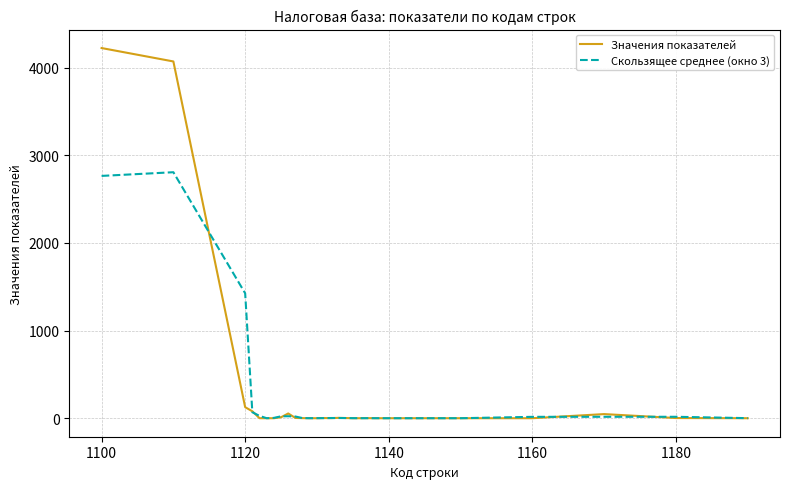

Rank the series by their maximum value, from lowest to highest.

Скользящее среднее (окно 3), Значения показателей